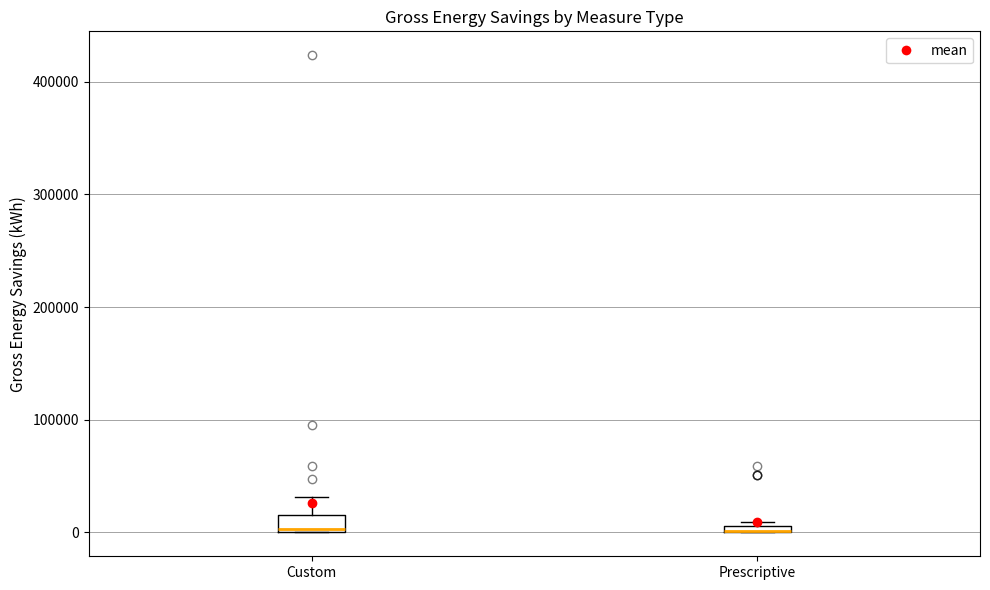

Where does the upper whisker of the box for Custom end on the y-axis? The values are not printed on the chart, so give them approximately, as read against the axis.

30000